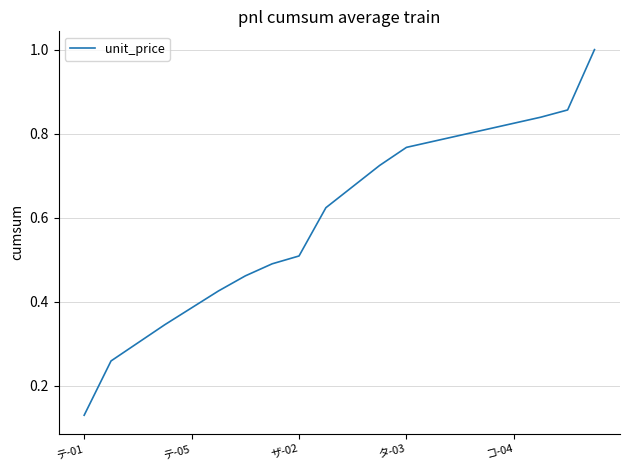

What is the greatest value displayed?

1.0